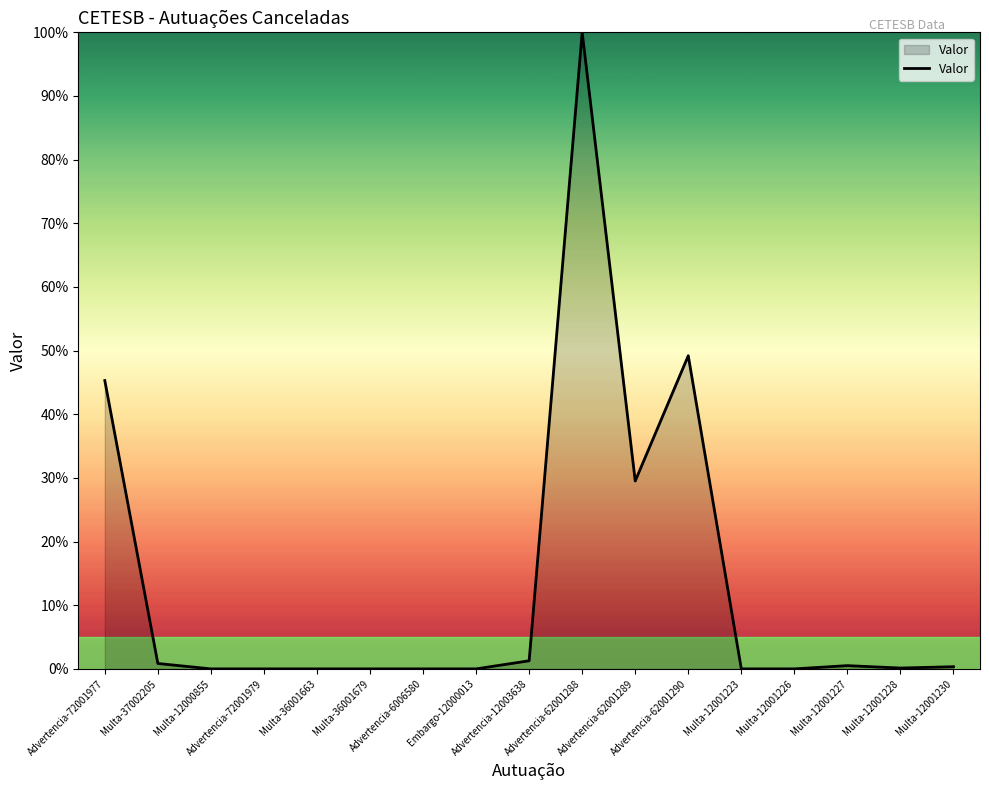

The value at Advertencia-72001977 is 11.3. True or false?

False